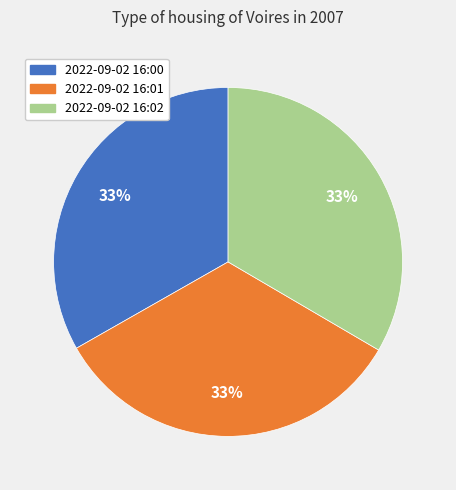

How many slices are in this pie chart?

3